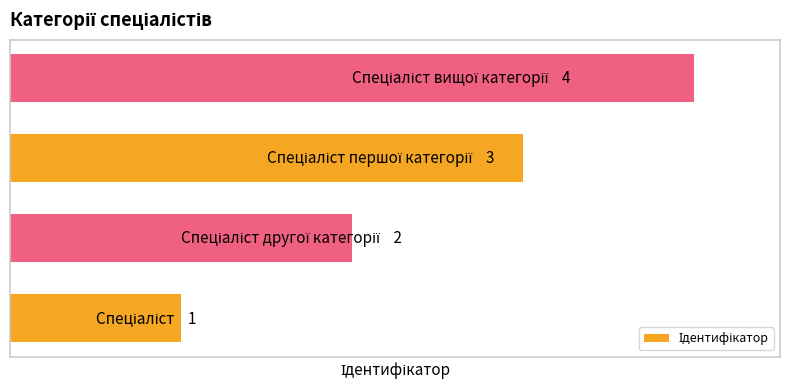

How many values are between 2 and 4?

3